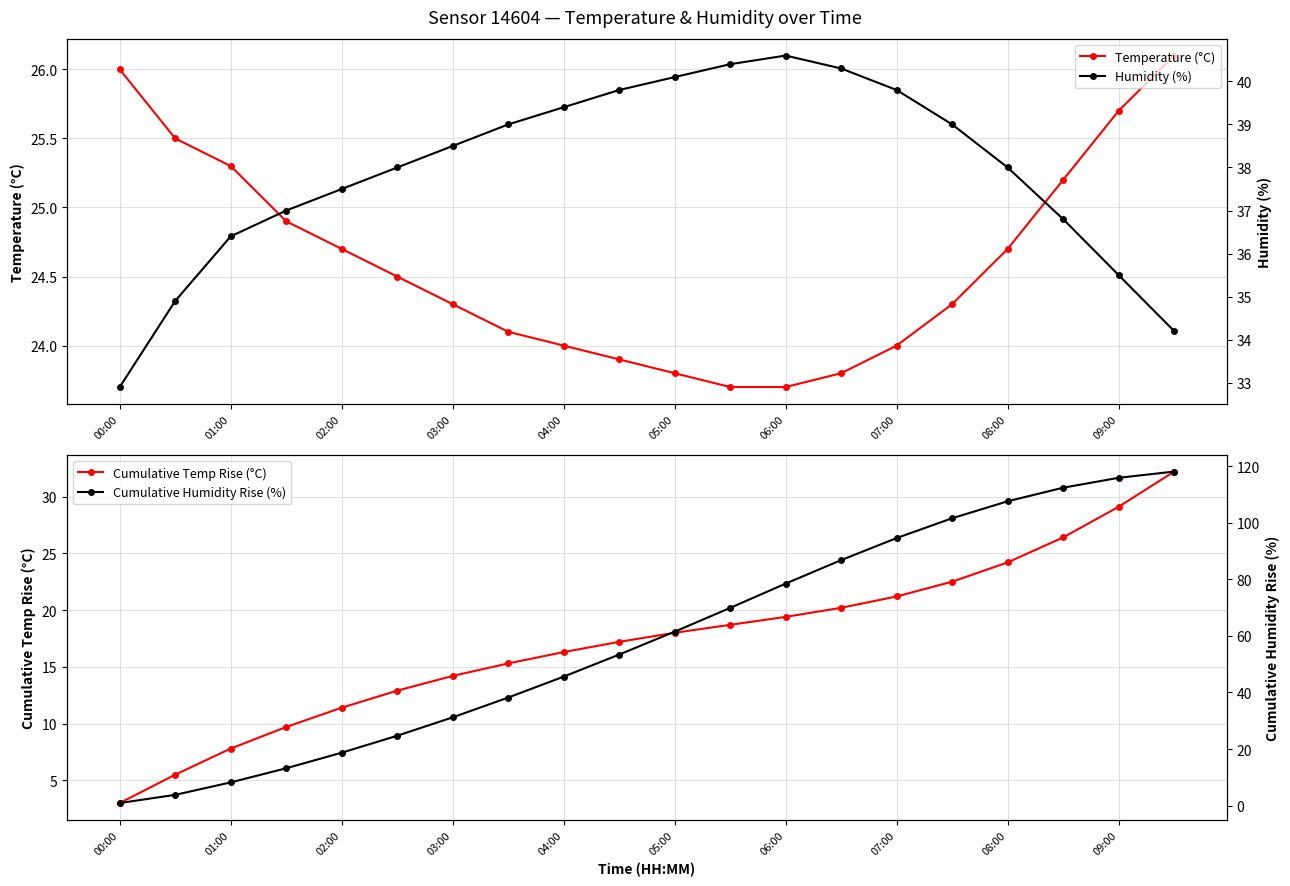

Which series ends up on top after the final intersection of Humidity (%) and Cumulative Humidity Rise (%)?

Cumulative Humidity Rise (%)